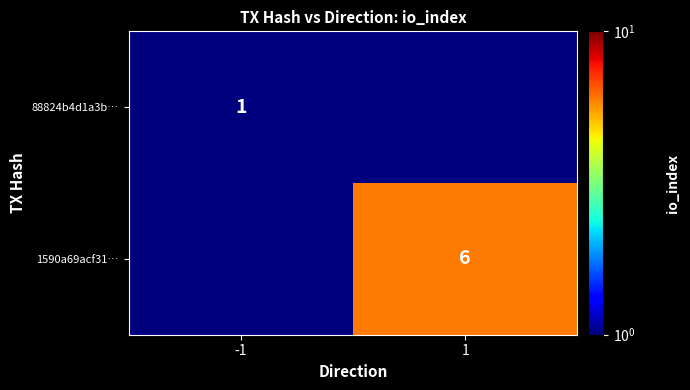

The value of 88824b4d1a3b… at -1 is 1.0. True or false?

True